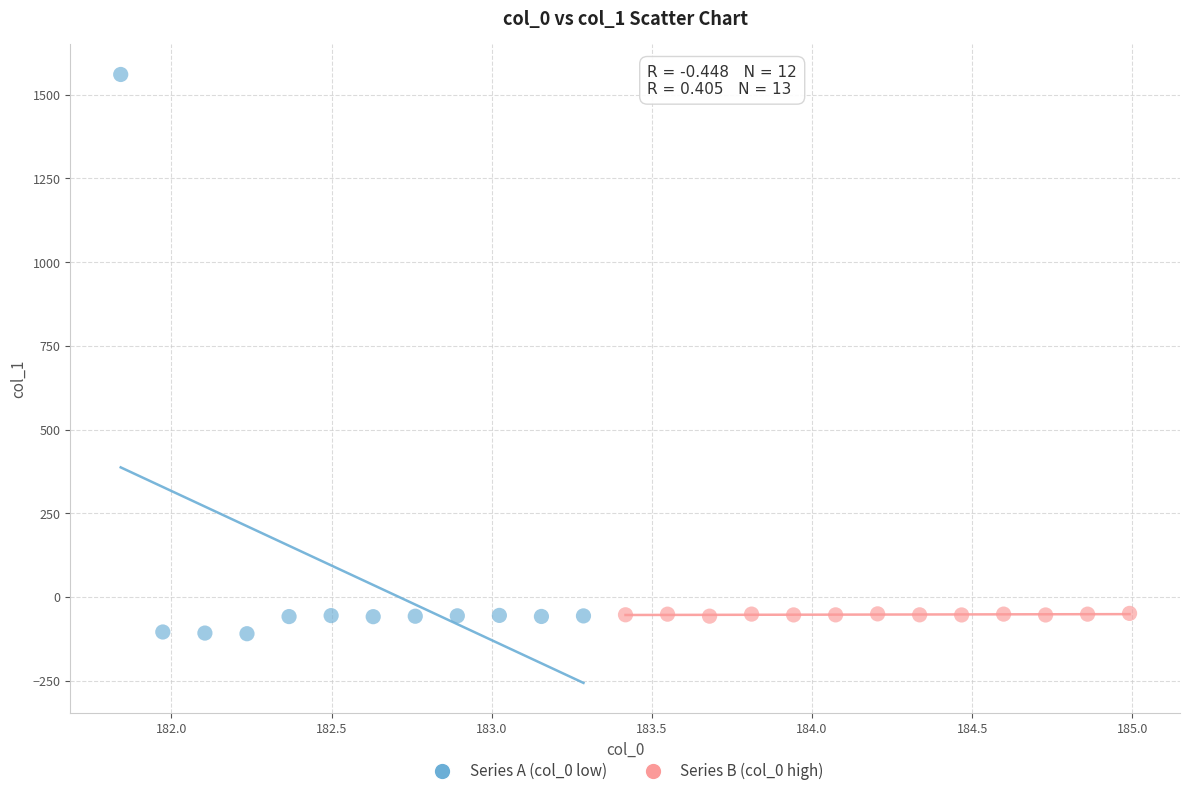

Which series reaches the maximum Y coordinate?

Series A (col_0 low)